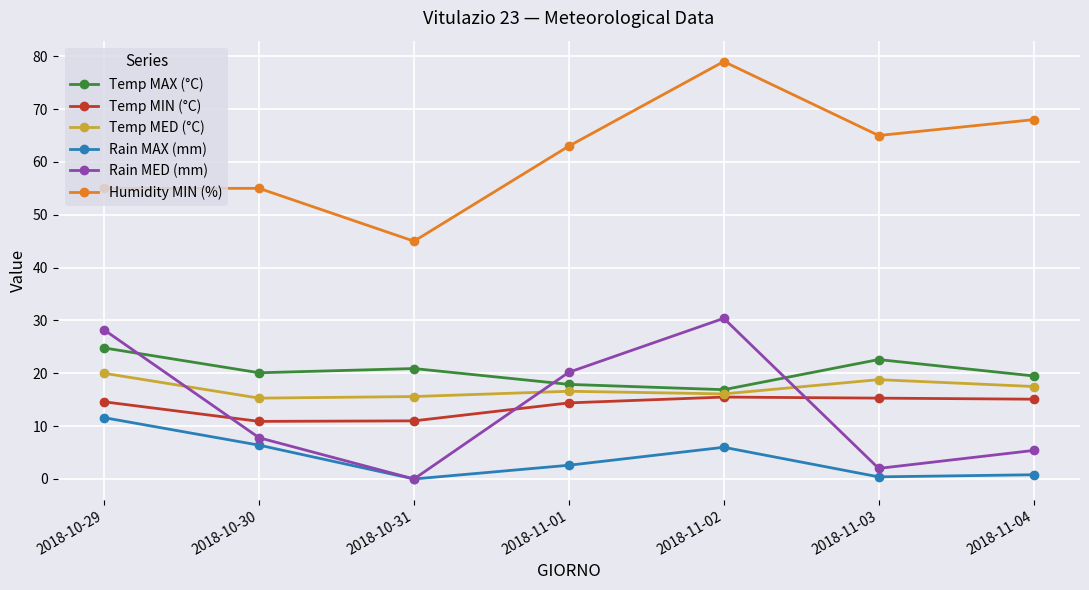

The value of Temp MED (°C) at 2018-11-04 is 17.5. True or false?

True